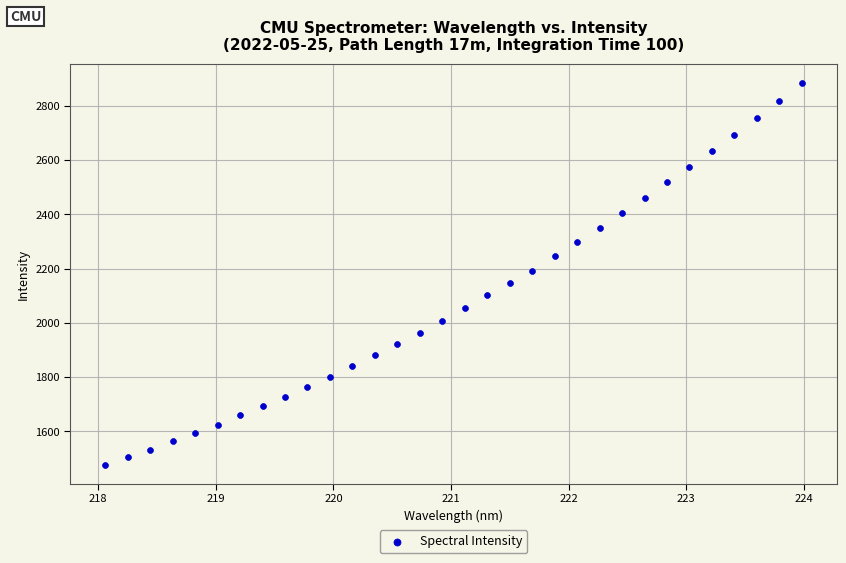

What is the range of Y values (max minus min)?

1408.6